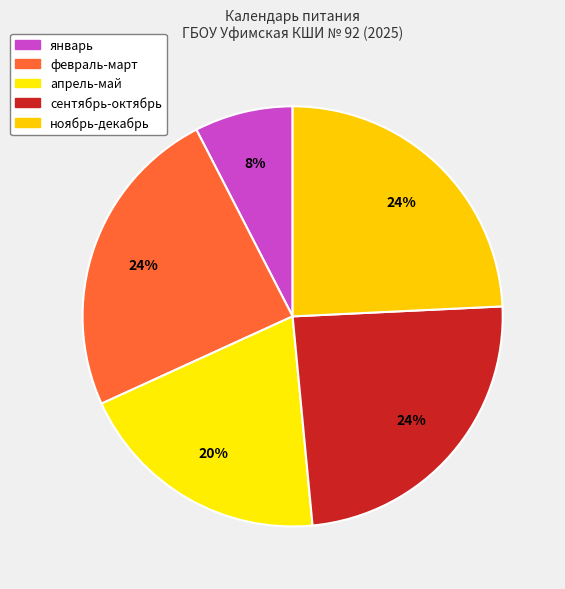

How many slices are in this pie chart?

5